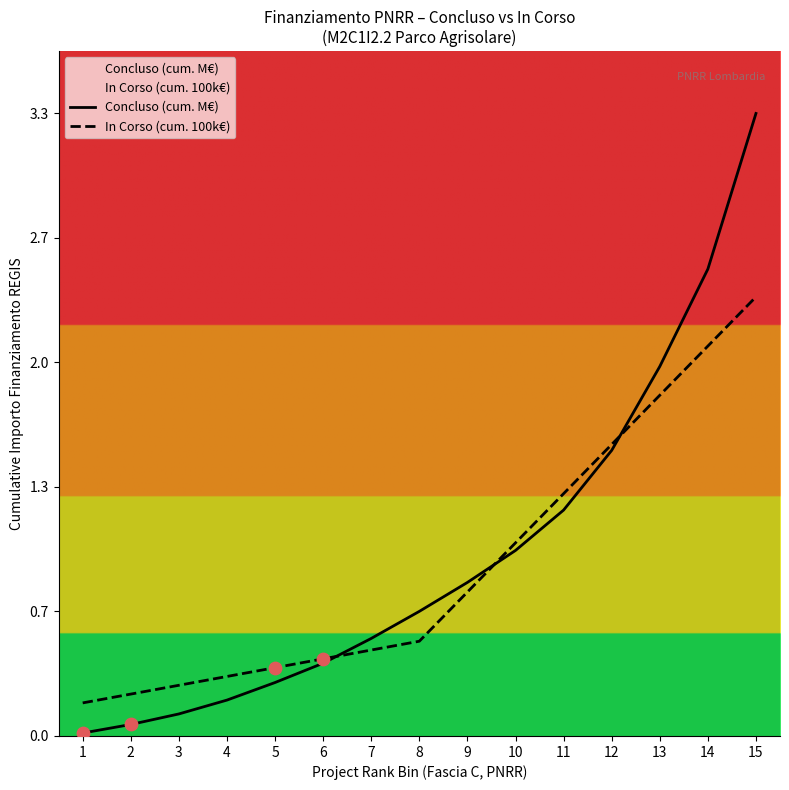

Which series has the largest total across all categories?

Concluso (cum. M€)